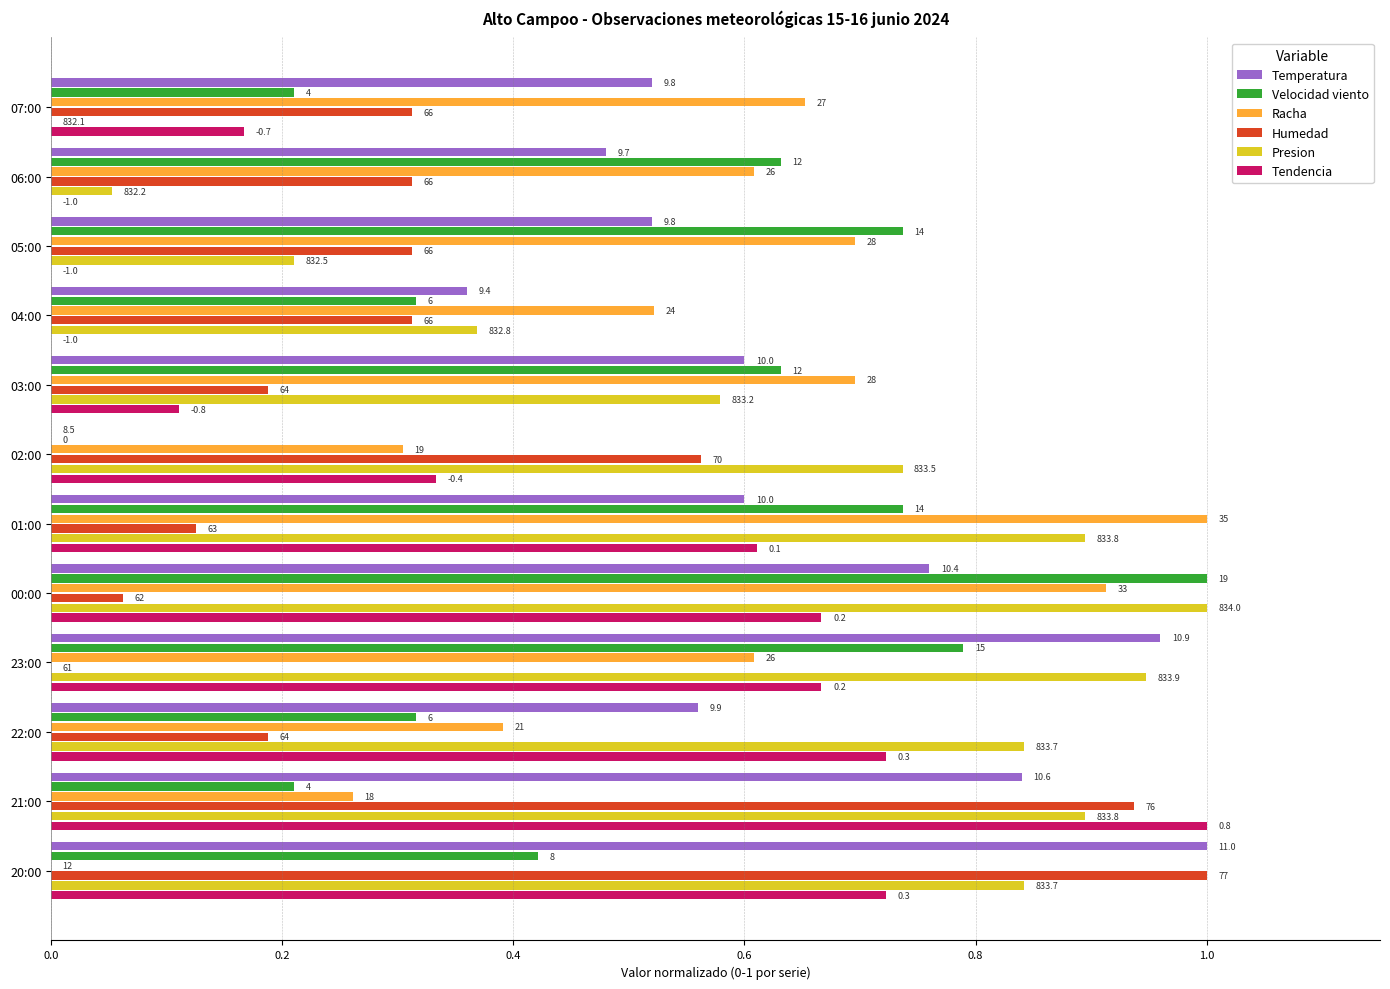

What are all the series names shown in the legend?

Temperatura, Velocidad viento, Racha, Humedad, Presion, Tendencia